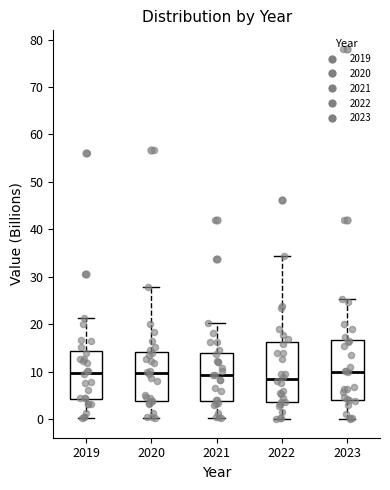

Where does the lower whisker of the box at x = 2021 end on the y-axis? The values are not printed on the chart, so give them approximately, as read against the axis.

0